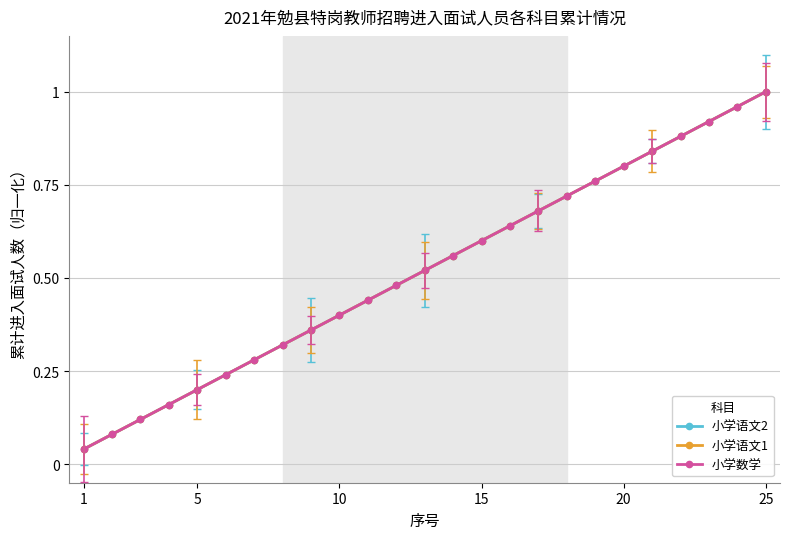

What are all the series names shown in the legend?

小学语文2, 小学语文1, 小学数学